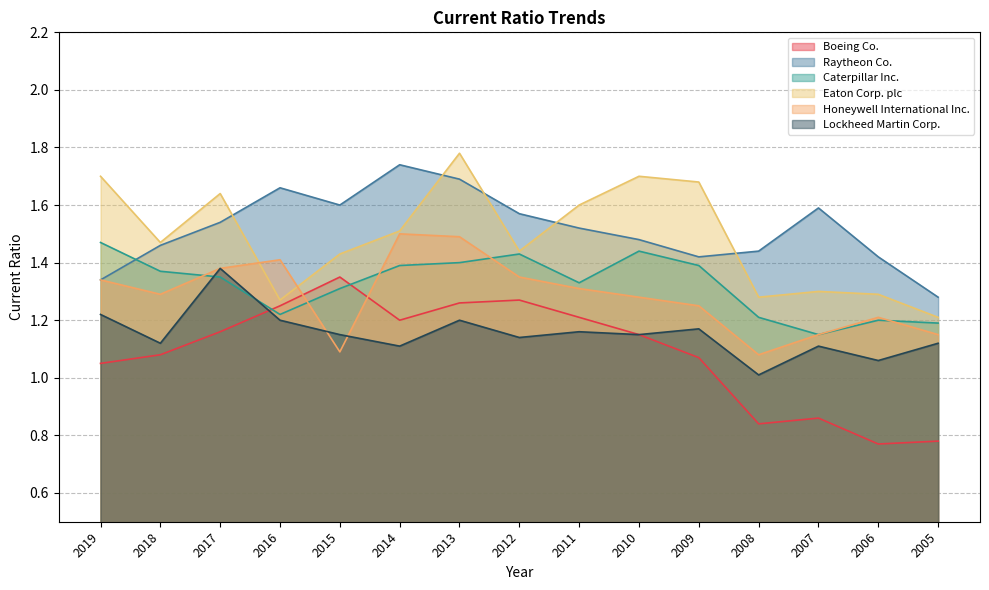

What is the difference between the Lockheed Martin Corp. values at 2013 and 2018?

0.1